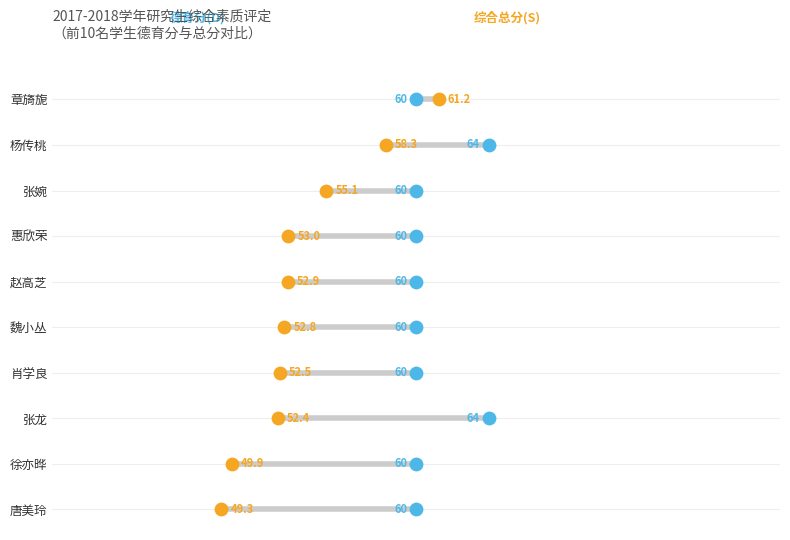

Is the value of 德育分(D) at 60 greater than the value of 总分(S) at 55?

Yes